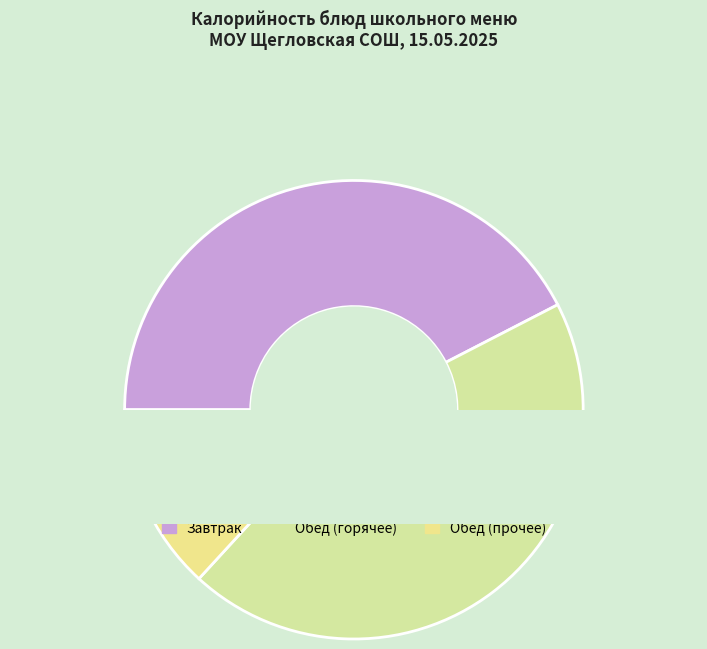

Does any single category account for the majority?

No